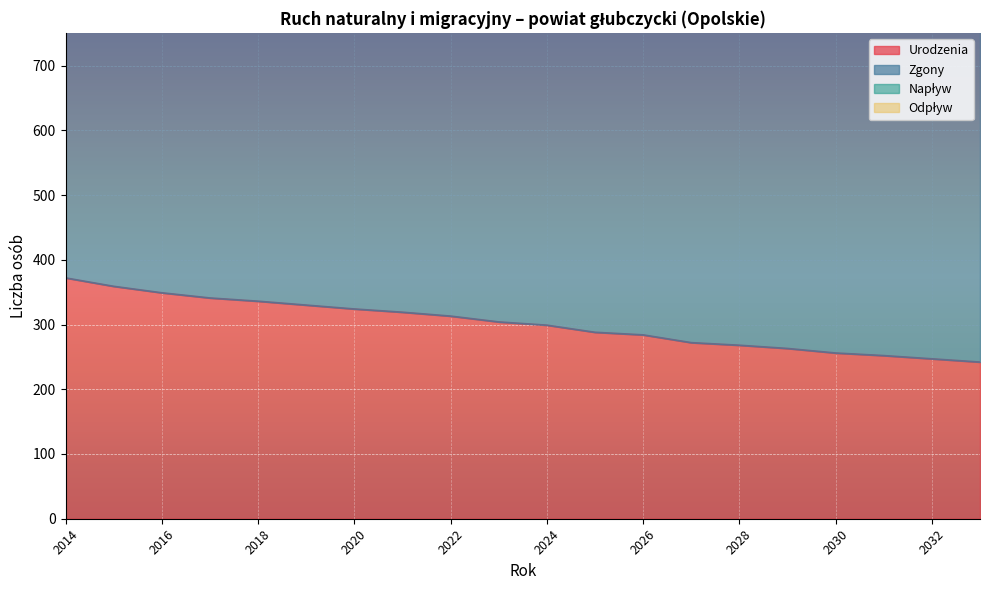

True or false: Odpływ and Napływ cross at least once.

False